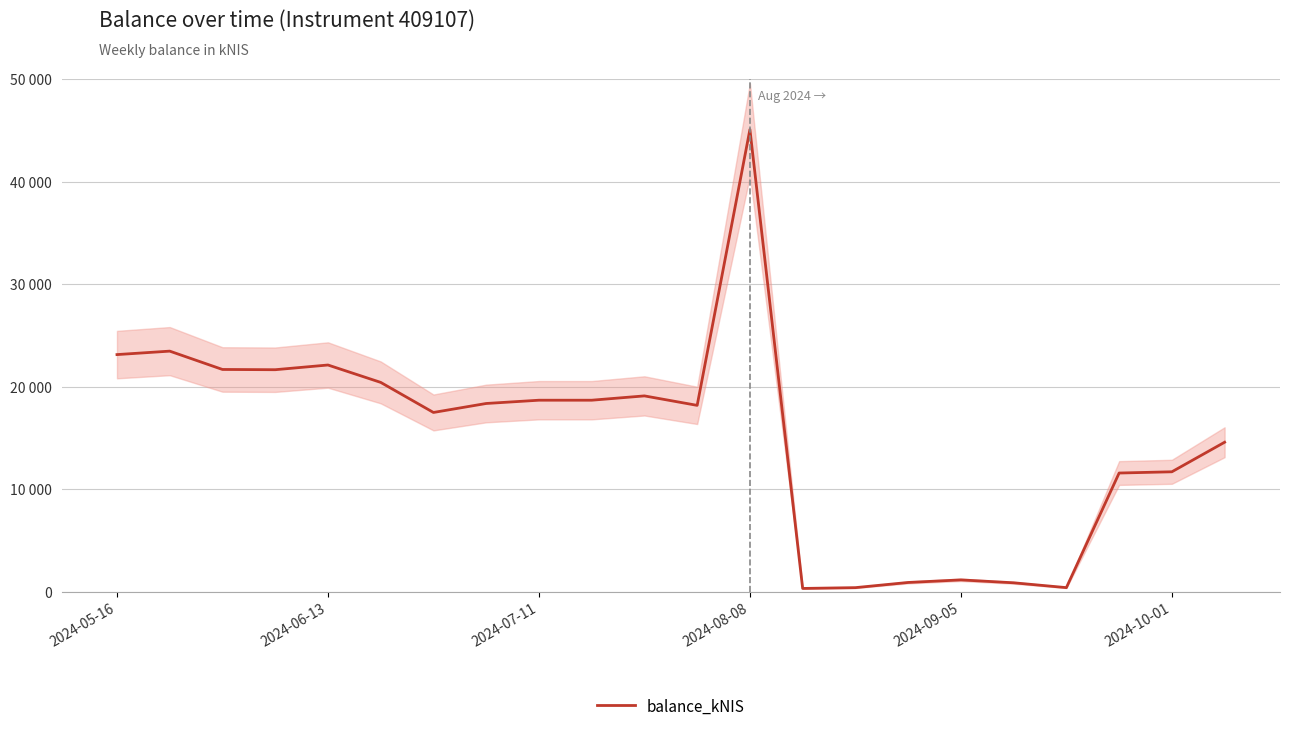

What is the difference between the maximum and minimum values?

44754.0